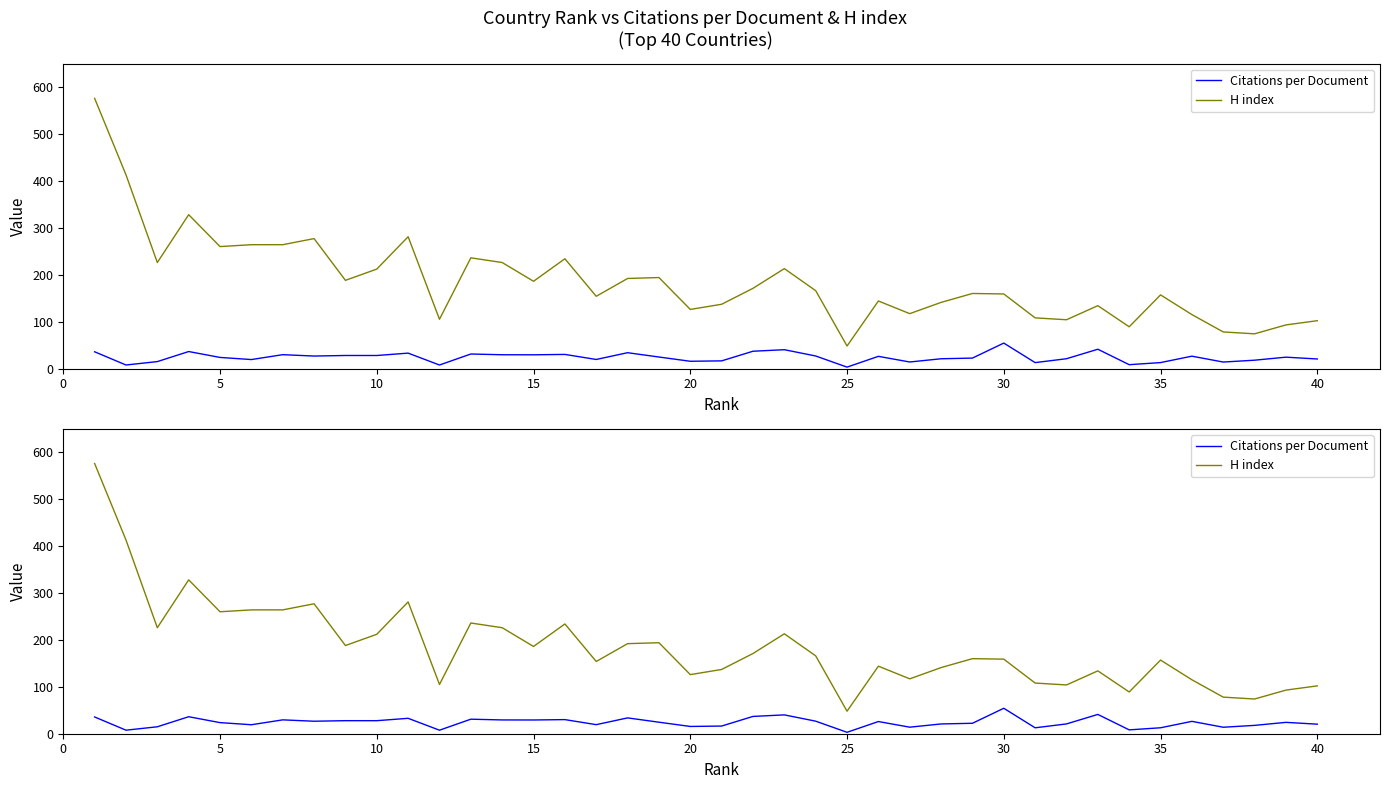

Reading left to right, list all the values displayed in this chart.

Citations per Document: 35.7	7.5	14.8	36.2	23.7	19.1	29.6	26.6	27.8	27.8	32.9	7.5	31.0	29.4	29.3	30.1	19.3	33.7	24.6	15.5	16.3	36.9	40.1	26.8	3.0	26.0	13.9	20.8	22.3	54.3	12.6	20.9	41.1	8.2	12.7	26.4	13.8	17.8	24.2	20.4
H index: 576.0	413.0	226.0	328.0	260.0	264.0	264.0	277.0	188.0	212.0	281.0	105.0	236.0	226.0	186.0	234.0	154.0	192.0	194.0	126.0	137.0	171.0	213.0	166.0	48.0	144.0	117.0	141.0	160.0	159.0	108.0	104.0	134.0	89.0	157.0	115.0	78.0	74.0	93.0	102.0